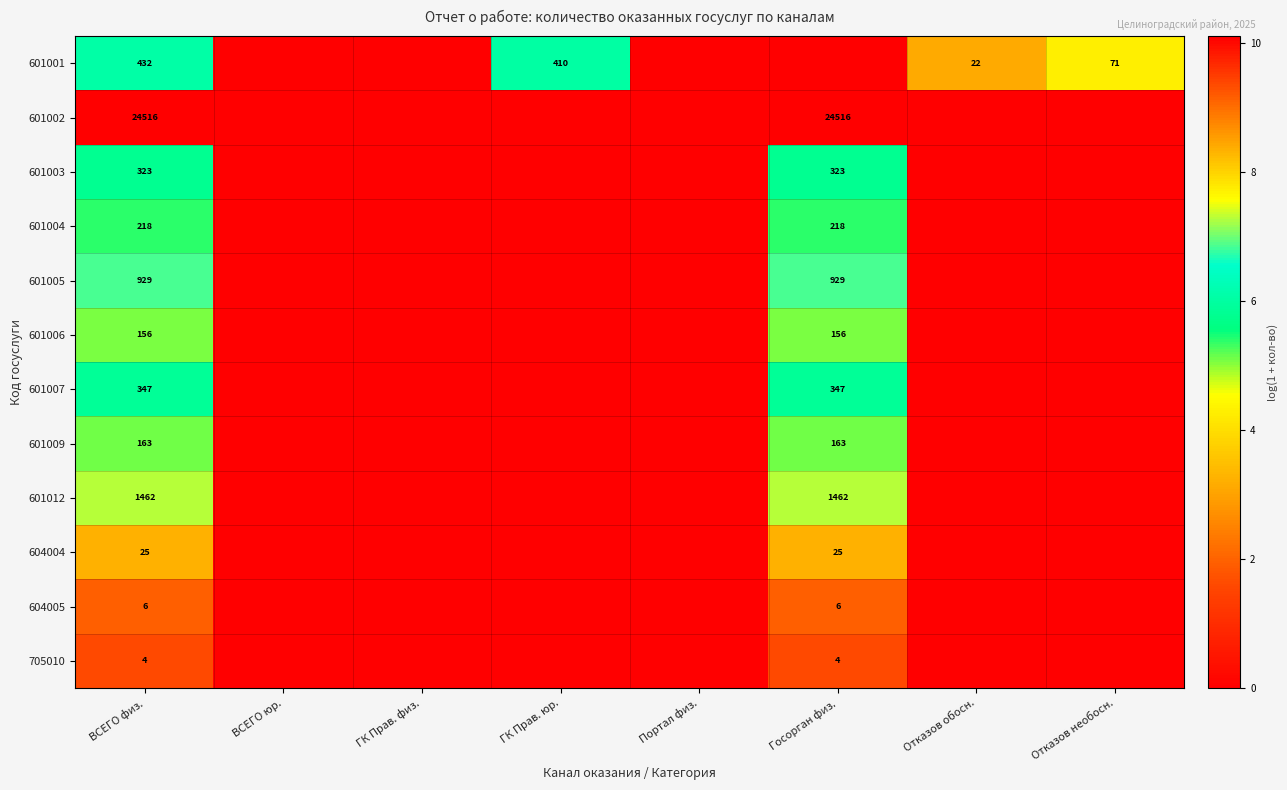

Count the number of data series in this chart.

12